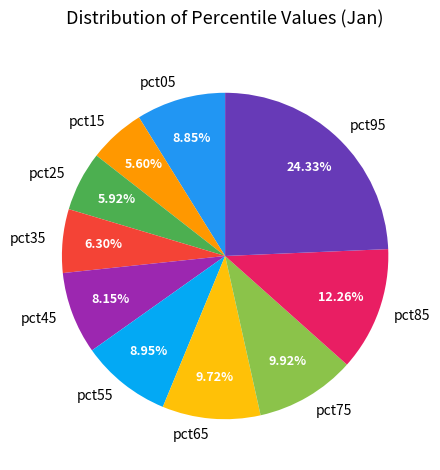

Between pct65 and pct55, which is larger?

pct65